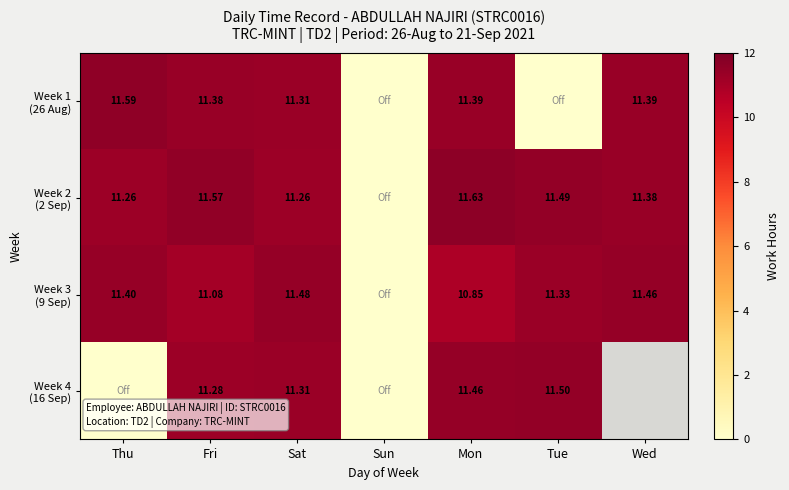

Which label corresponds to the largest value in the chart?

Mon